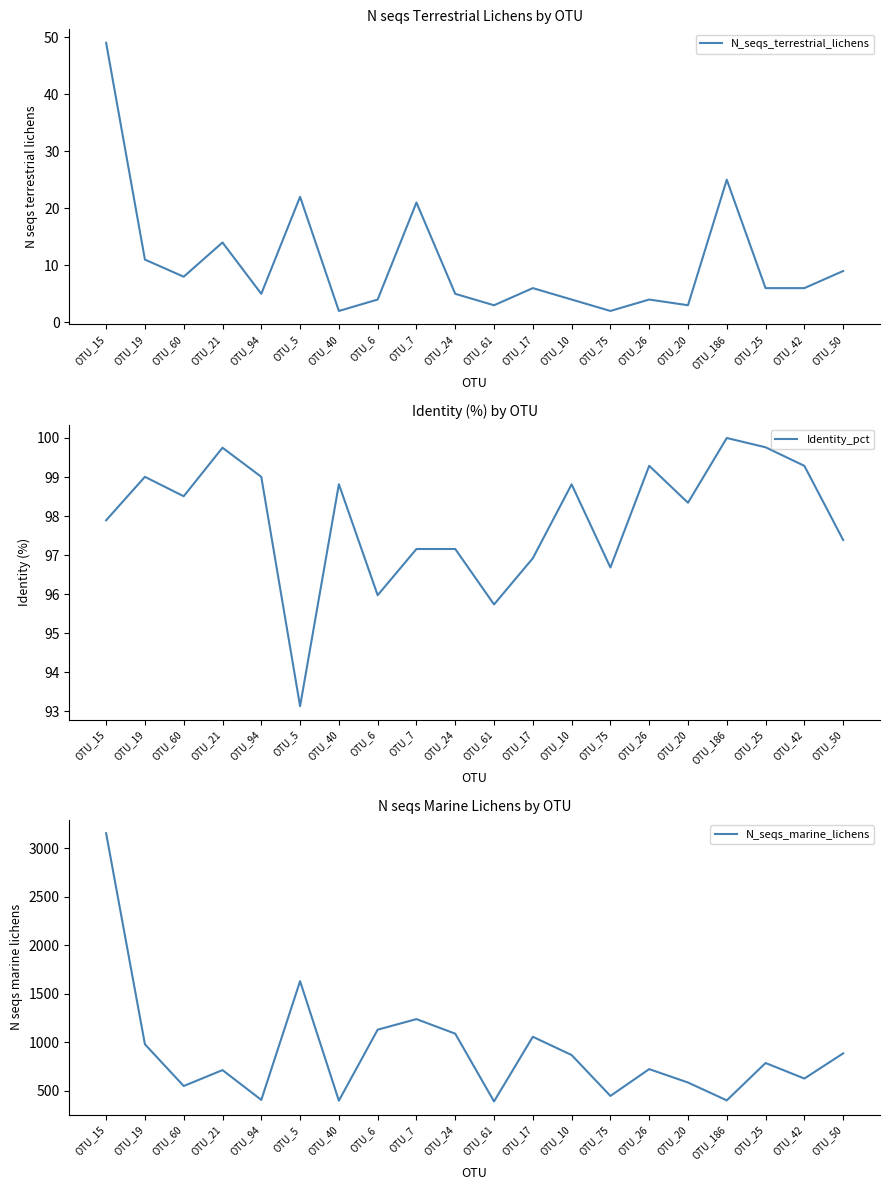

At which category does Identity_pct reach its first local peak?

OTU_19